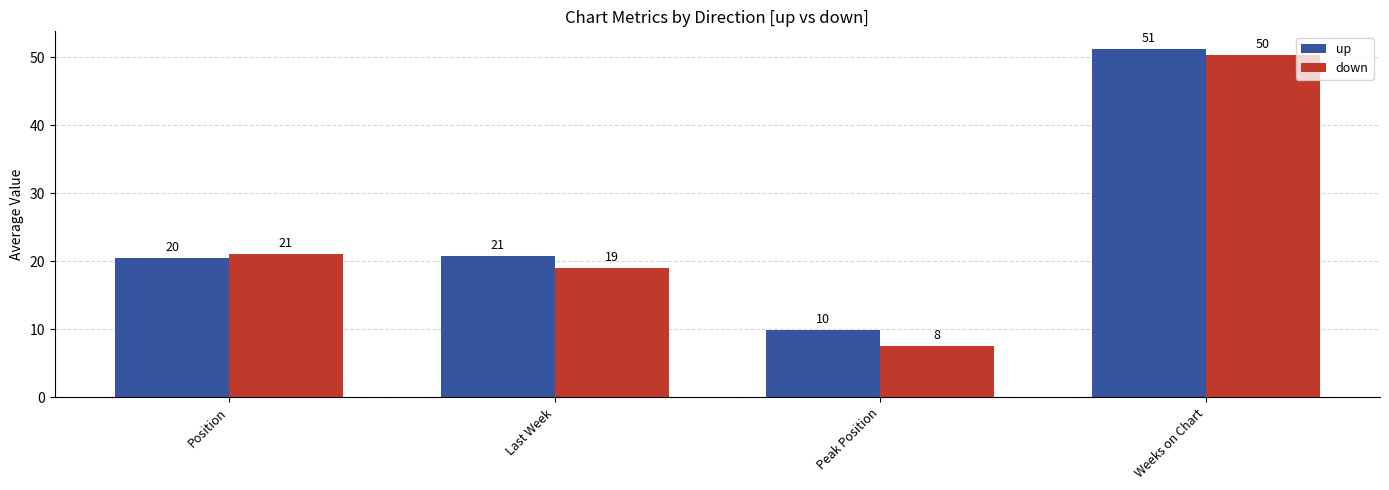

Which series has the largest range (max minus min)?

down